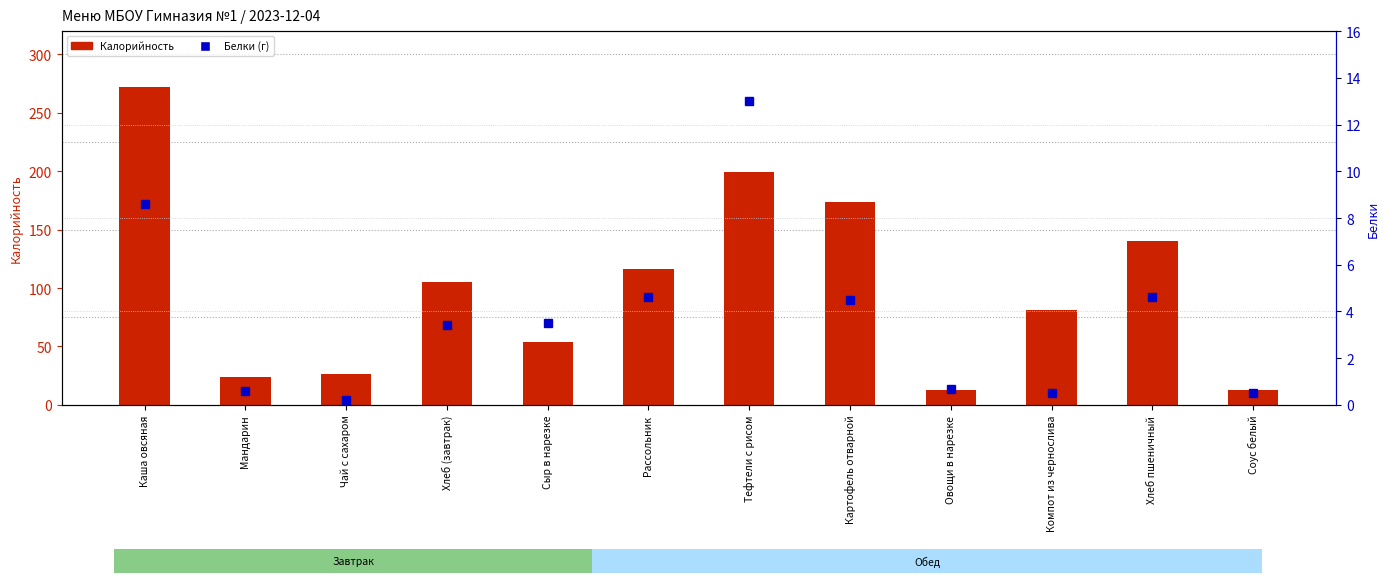

What is the maximum value for Белки?

13.0